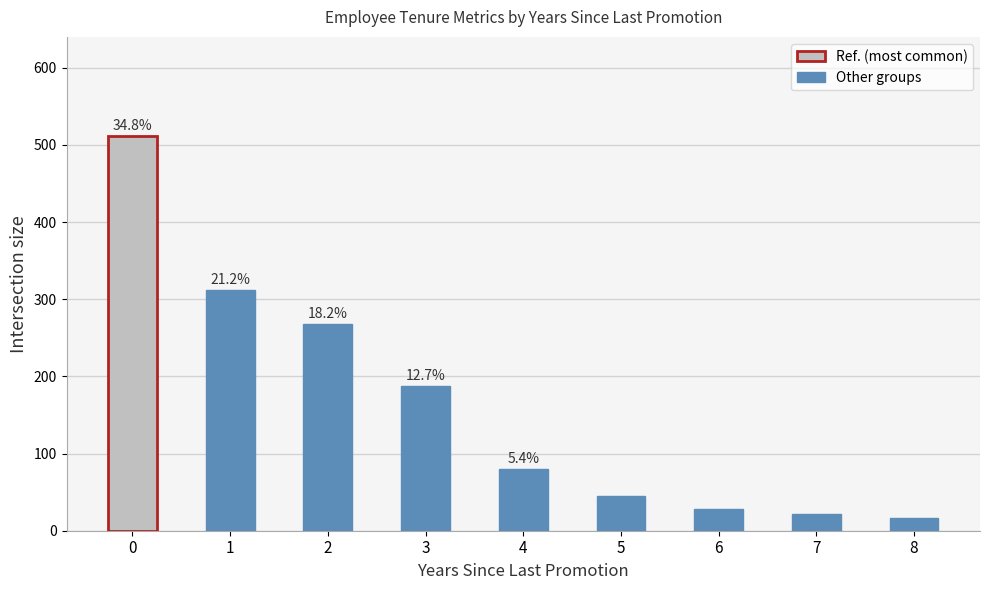

Does the chart contain any negative values?

No